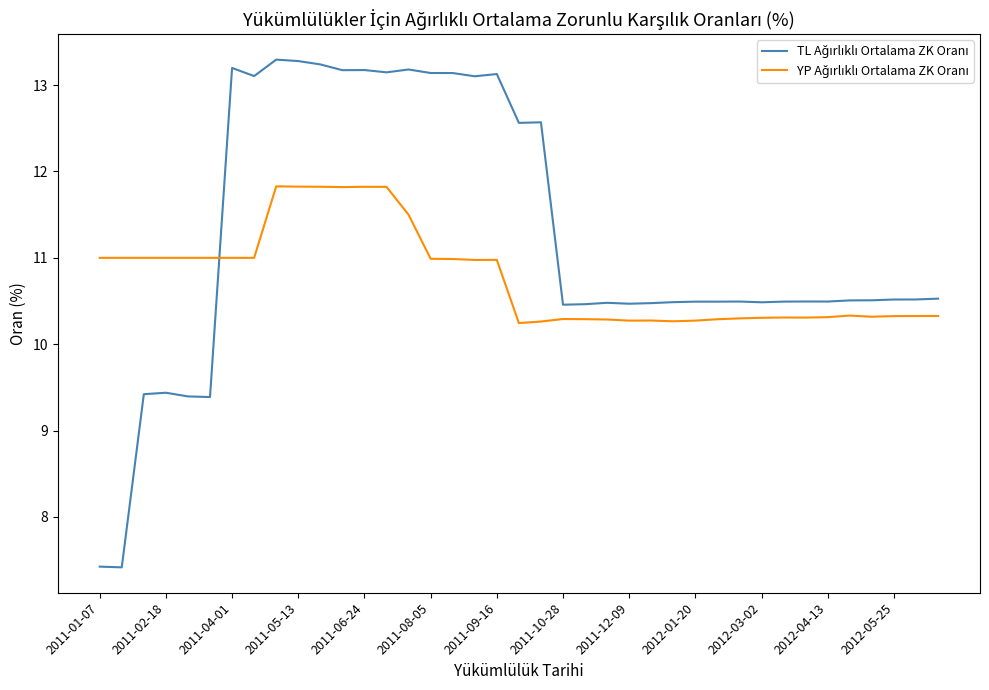

What is the greatest value displayed?

13.3